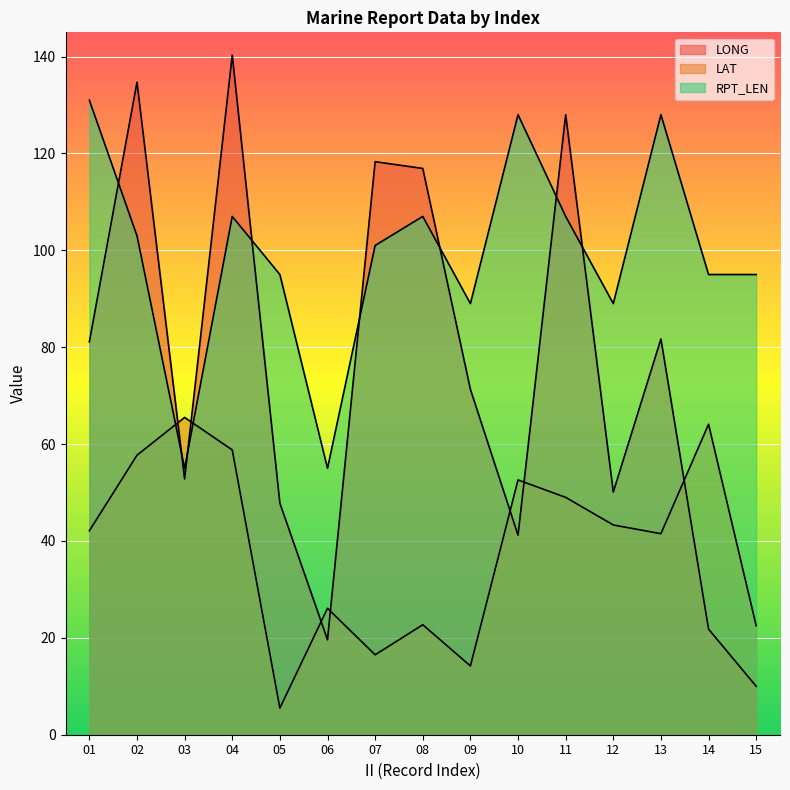

Reading right to left, what are all the values shown in this chart?

LONG: 10.0	21.8	81.7	50.1	128.0	41.2	71.3	116.9	118.3	19.6	47.8	140.3	52.8	134.7	81.1
LAT: 22.5	64.1	41.5	43.3	49.0	52.6	14.2	22.7	16.5	26.1	5.5	58.8	65.5	57.7	42.1
RPT_LEN: 95.0	95.0	128.0	89.0	107.0	128.0	89.0	107.0	101.0	55.0	95.0	107.0	55.0	103.0	131.0